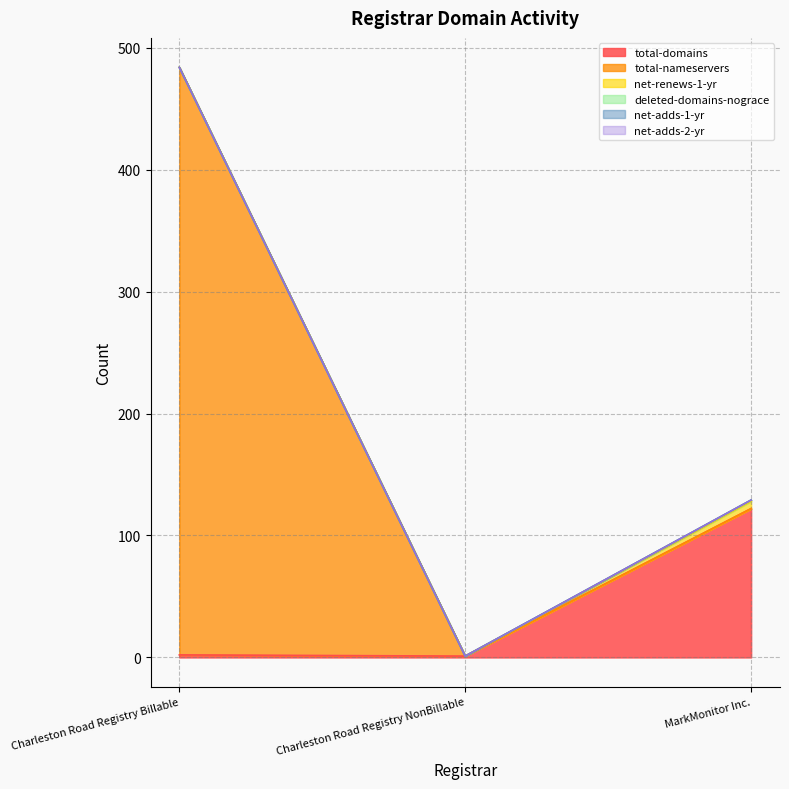

Reading right to left, extract all data points from this chart.

total-domains: MarkMonitor Inc.=122	Charleston Road Registry NonBillable=1	Charleston Road Registry Billable=2
total-nameservers: MarkMonitor Inc.=0	Charleston Road Registry NonBillable=0	Charleston Road Registry Billable=482
net-renews-1-yr: MarkMonitor Inc.=6	Charleston Road Registry NonBillable=0	Charleston Road Registry Billable=0
deleted-domains-nograce: MarkMonitor Inc.=1	Charleston Road Registry NonBillable=0	Charleston Road Registry Billable=0
net-adds-1-yr: MarkMonitor Inc.=0	Charleston Road Registry NonBillable=0	Charleston Road Registry Billable=0
net-adds-2-yr: MarkMonitor Inc.=0	Charleston Road Registry NonBillable=0	Charleston Road Registry Billable=0